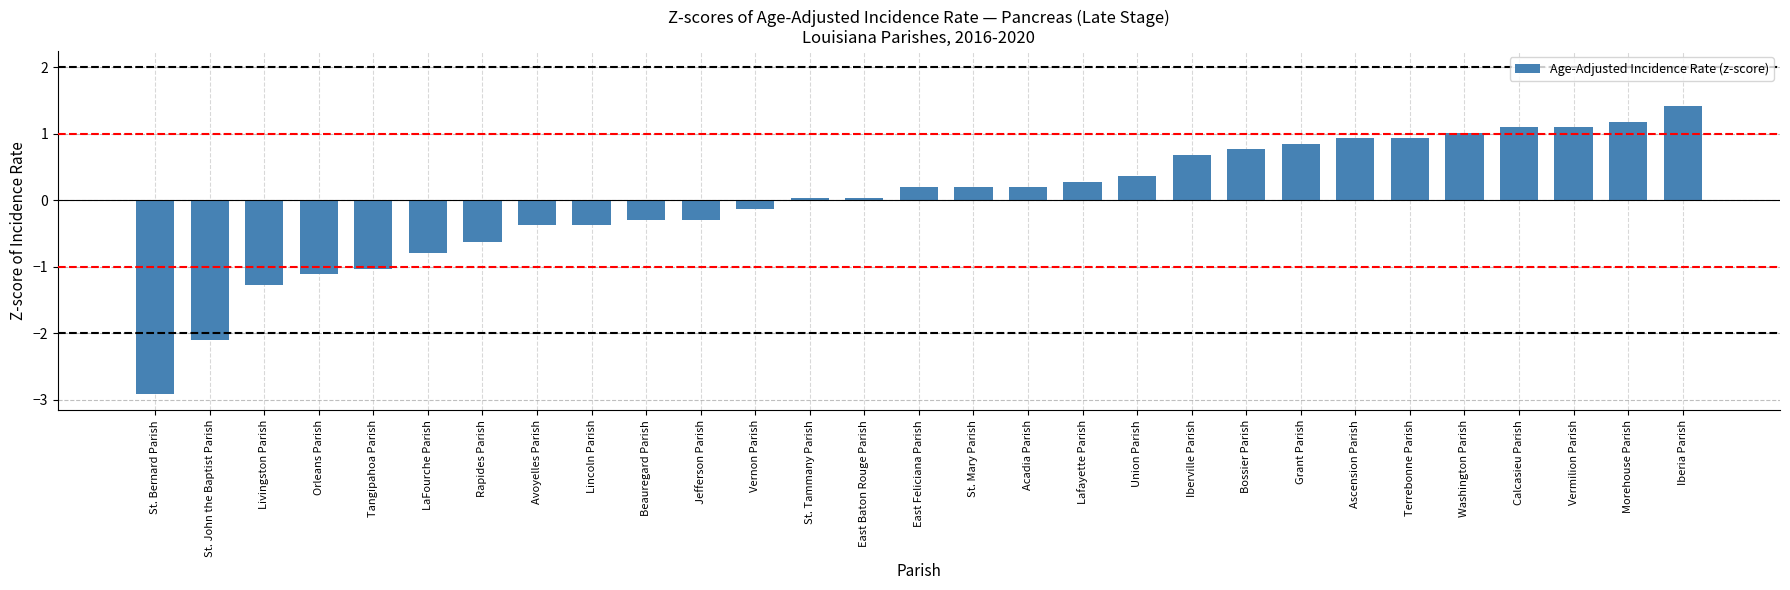

What is the sum of the values at St. Mary Parish and Calcasieu Parish?

1.3